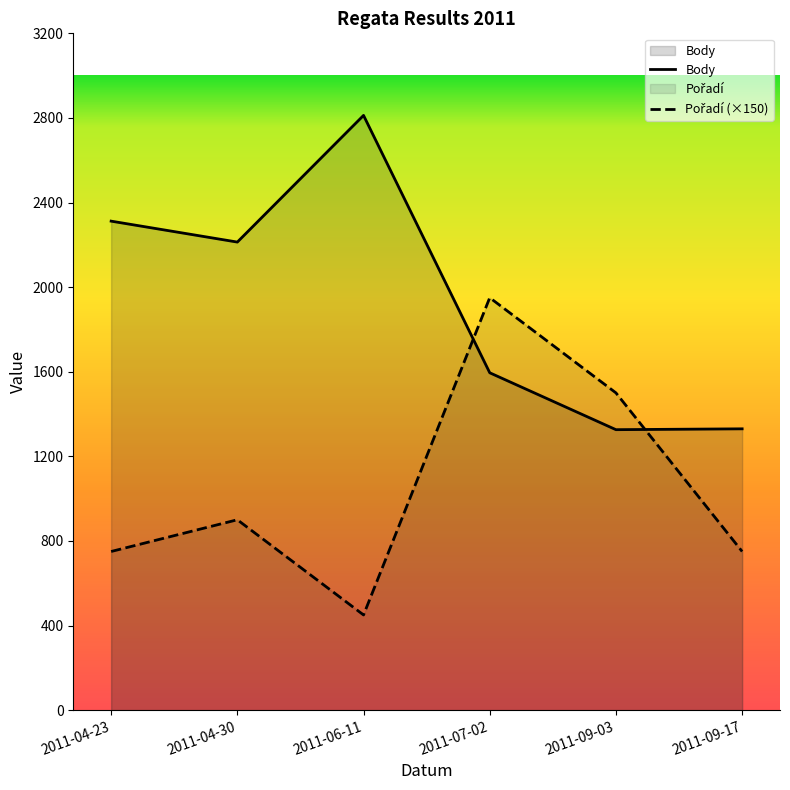

Reading right to left, list all the values displayed in this chart.

Body: 2011-09-17=1330	2011-09-03=1326	2011-07-02=1595	2011-06-11=2812	2011-04-30=2213	2011-04-23=2312
Pořadí (×150): 2011-09-17=750	2011-09-03=1500	2011-07-02=1950	2011-06-11=450	2011-04-30=900	2011-04-23=750